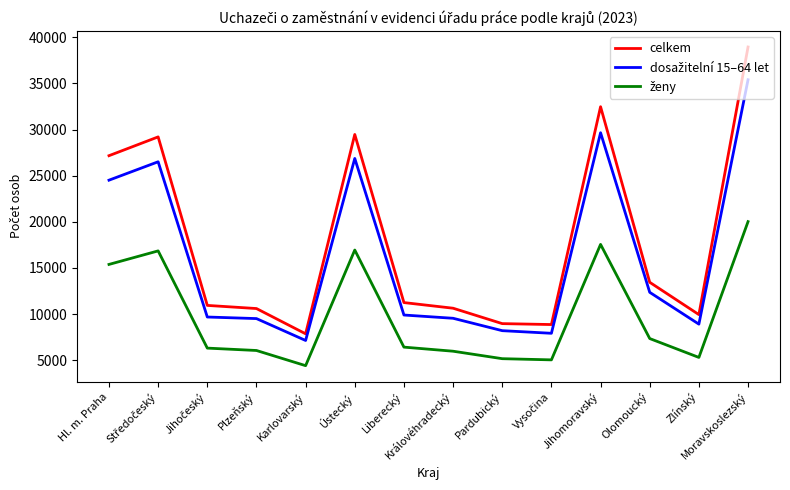

At which category is the sum across all series the highest?

Moravskoslezský